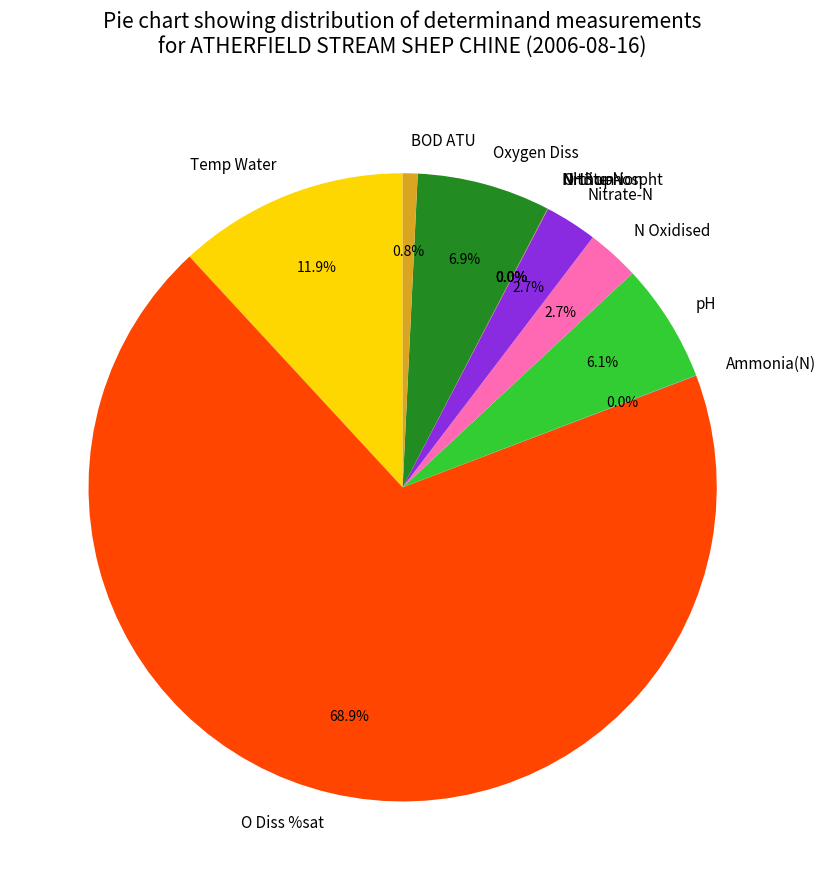

Which slice is the largest?

O Diss %sat